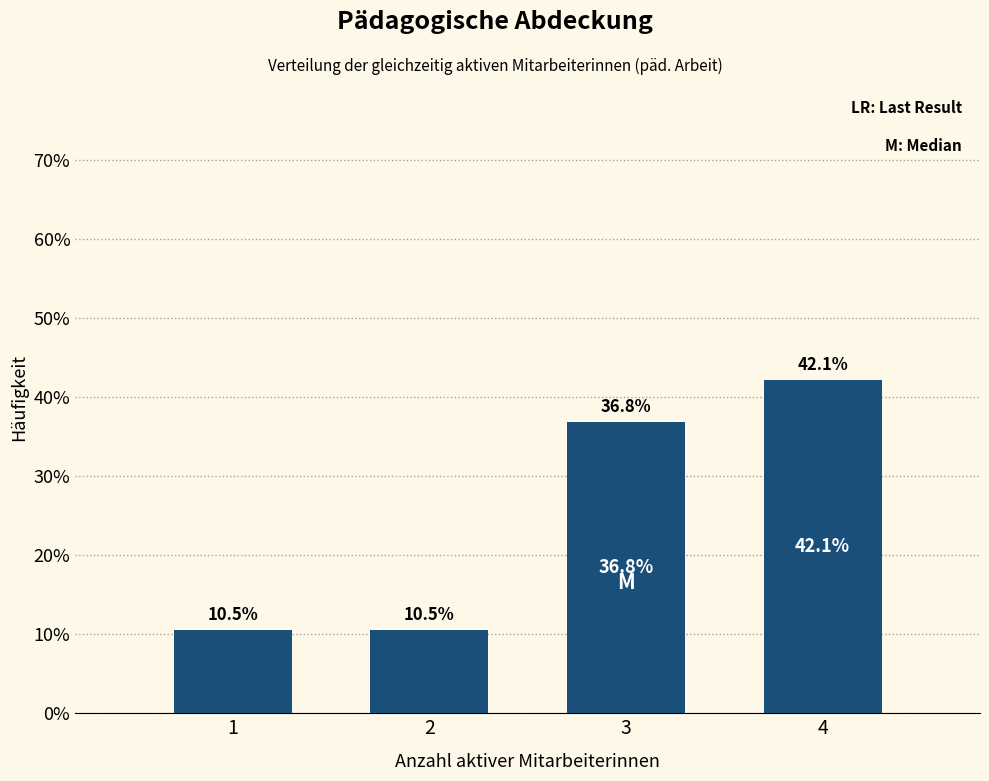

Reading left to right, transcribe all the data shown in this chart.

1=10.5	2=10.5	3=36.8	4=42.1